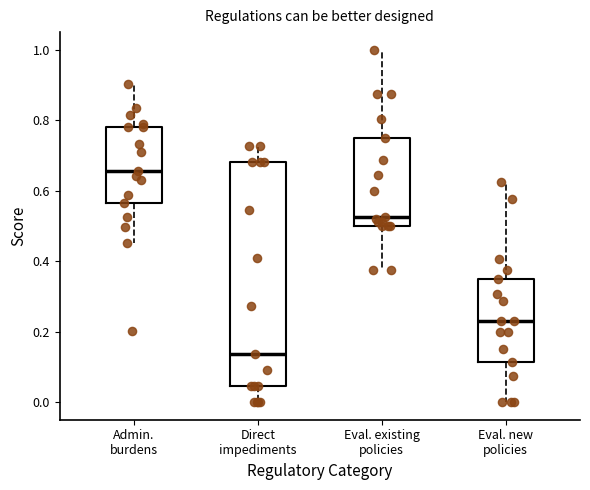

Which box's median line is the lowest?

Direct impediments